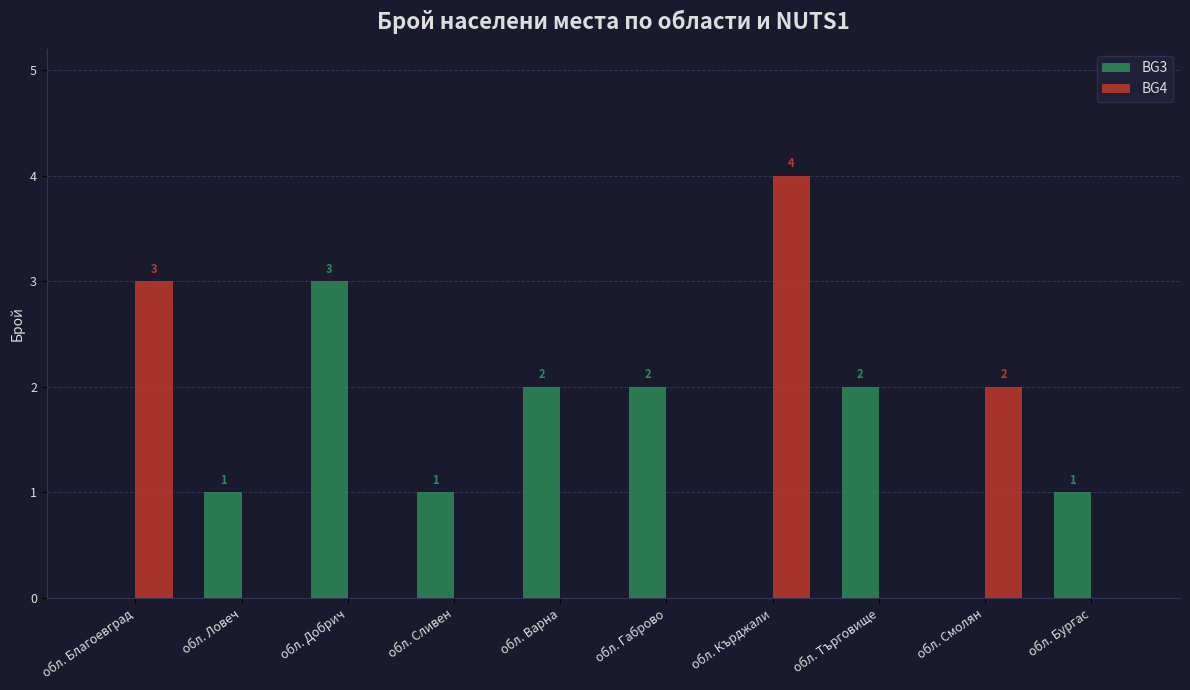

The value of BG4 at обл. Варна is 0. True or false?

True